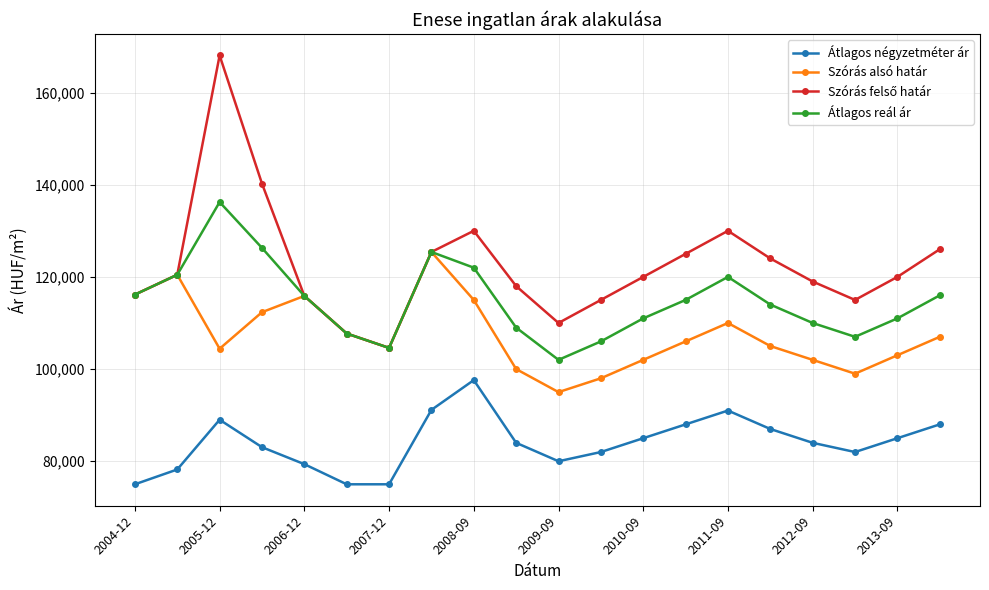

What is the value of the Átlagos reál ár point at the 2nd from the left?

120465